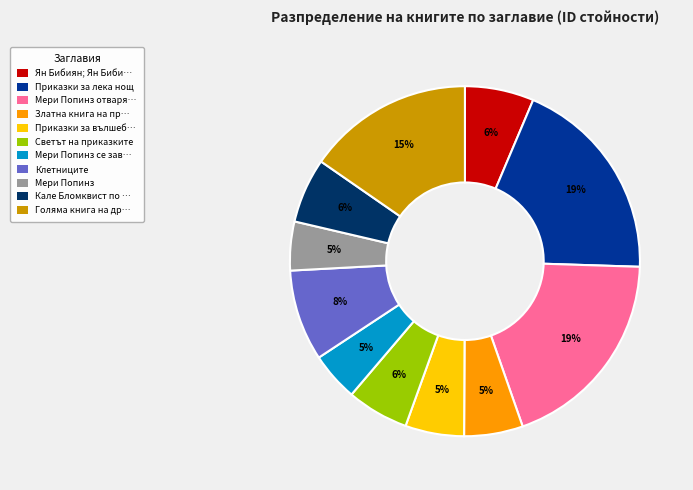

Does Приказки за лека нощ account for over 50% of the chart?

No